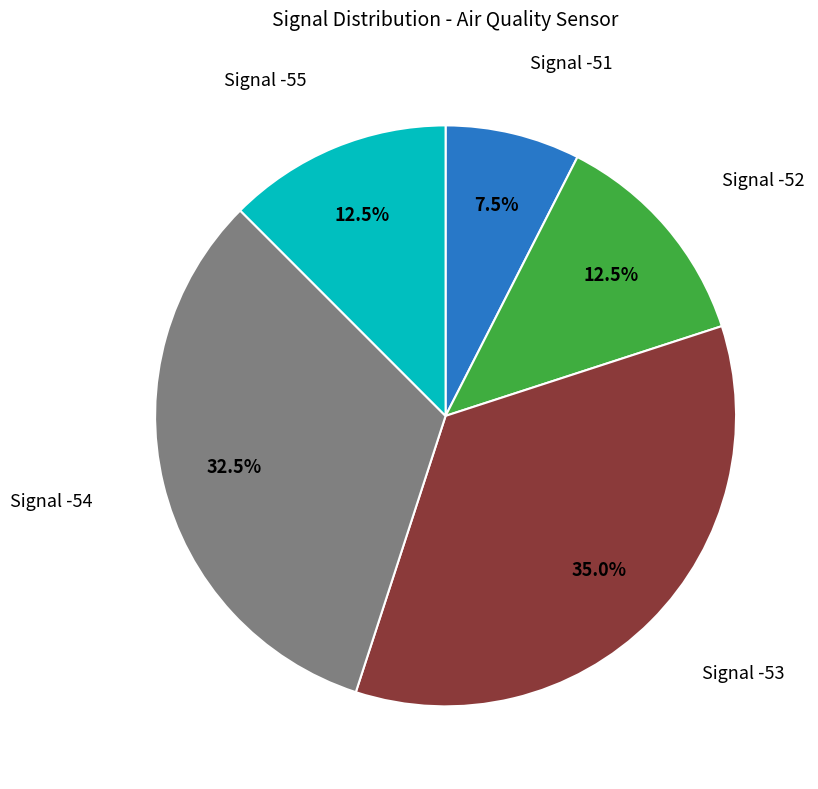

What percentage is NOT represented by Signal -51?

92.5%